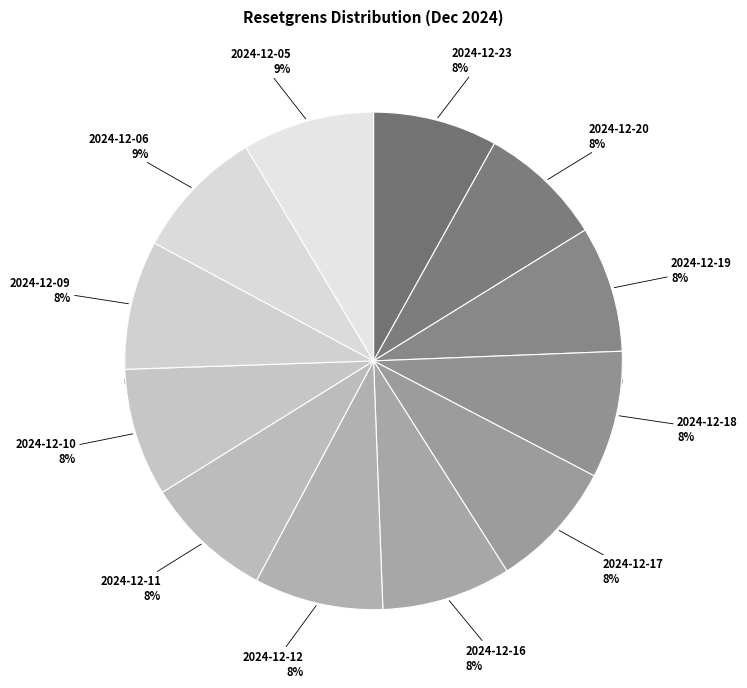

Which has a higher value, 2024-12-19 or 2024-12-11?

2024-12-11